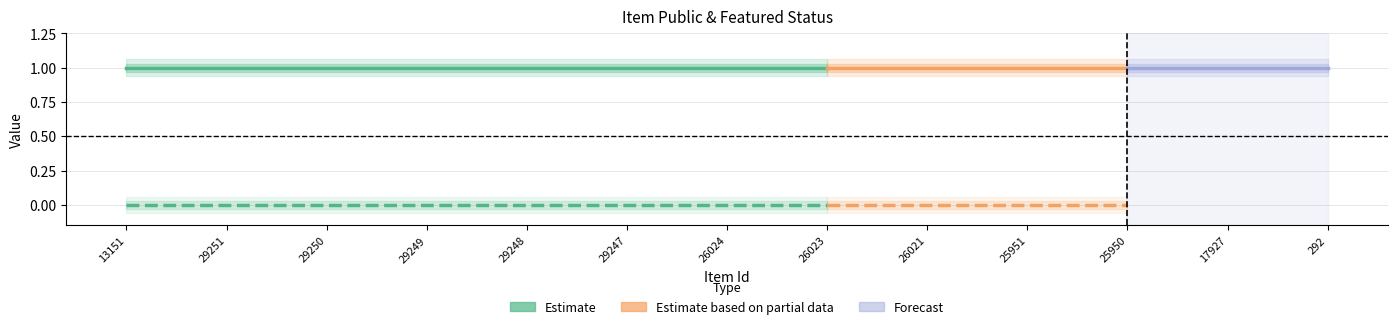

Which category has the lowest value in the public series?

13151